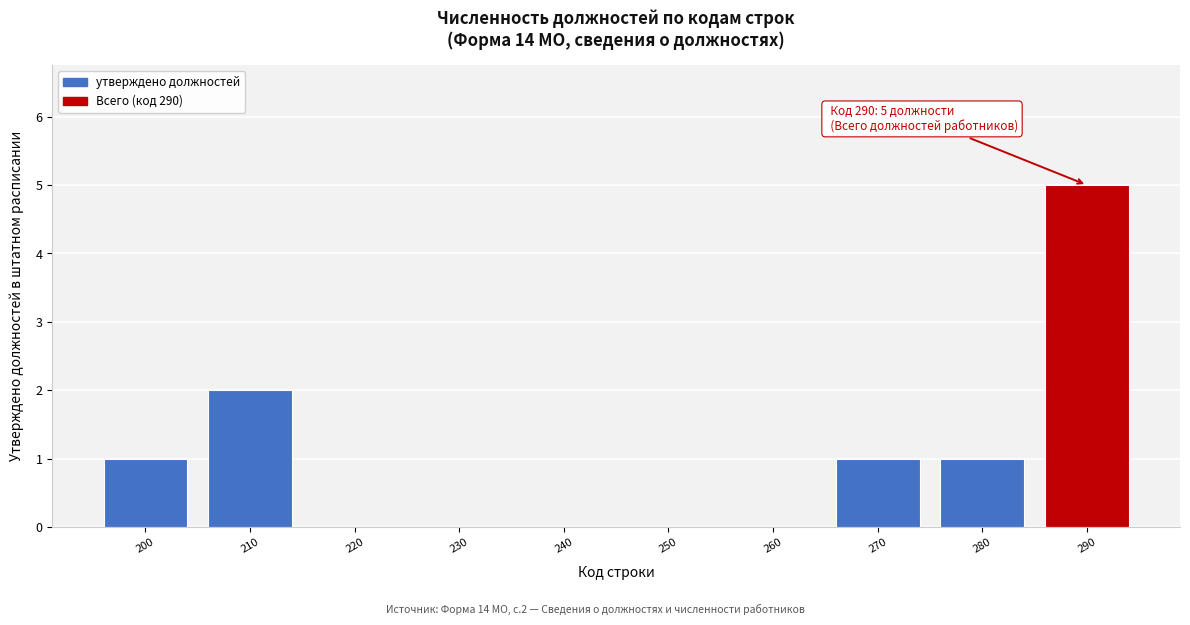

Reading left to right, transcribe all the data shown in this chart.

200=1	210=2	220=0	230=0	240=0	250=0	260=0	270=1	280=1	290=5